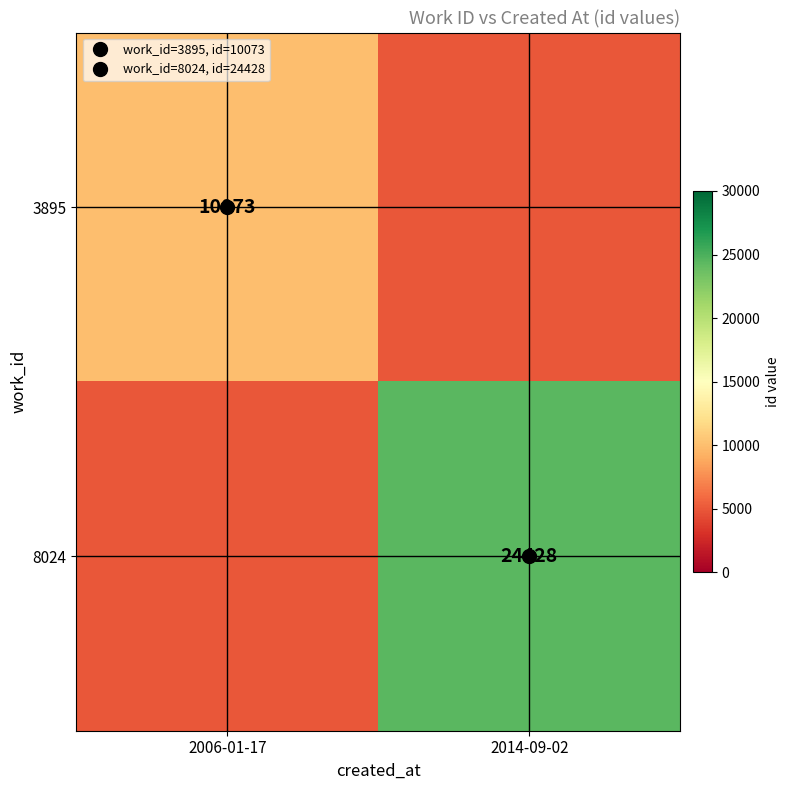

What is the difference between the maximum and minimum values in the 3895 series?

5073